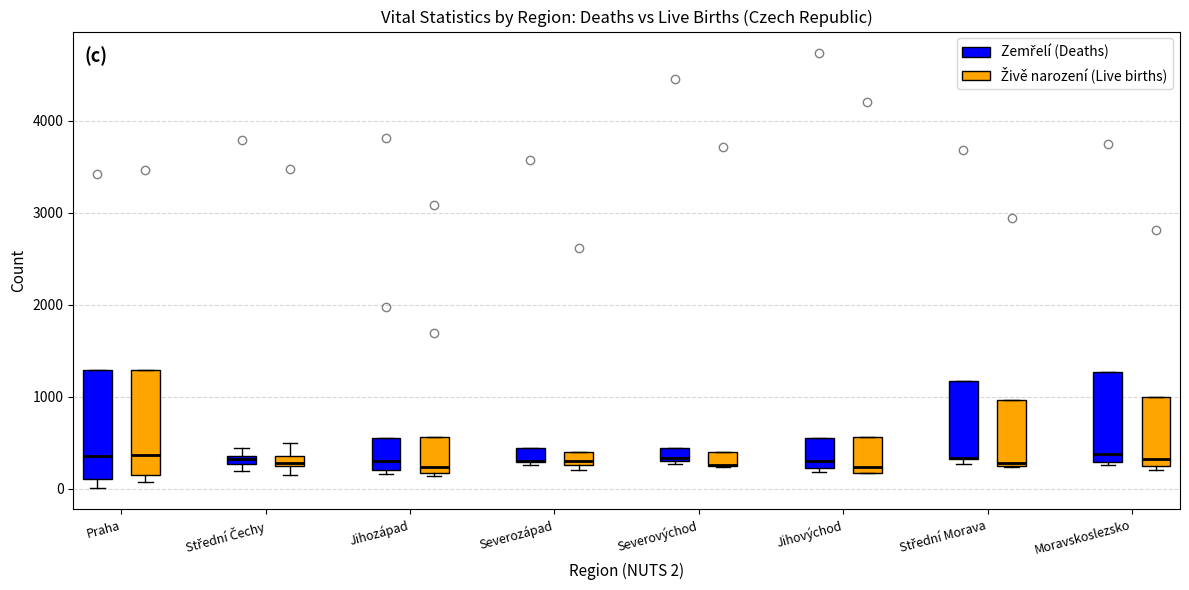

Where does the median line of the box for Moravskoslezsko (Živě narození (Live births)) sit on the y-axis? The values are not printed on the chart, so give them approximately, as read against the axis.

300